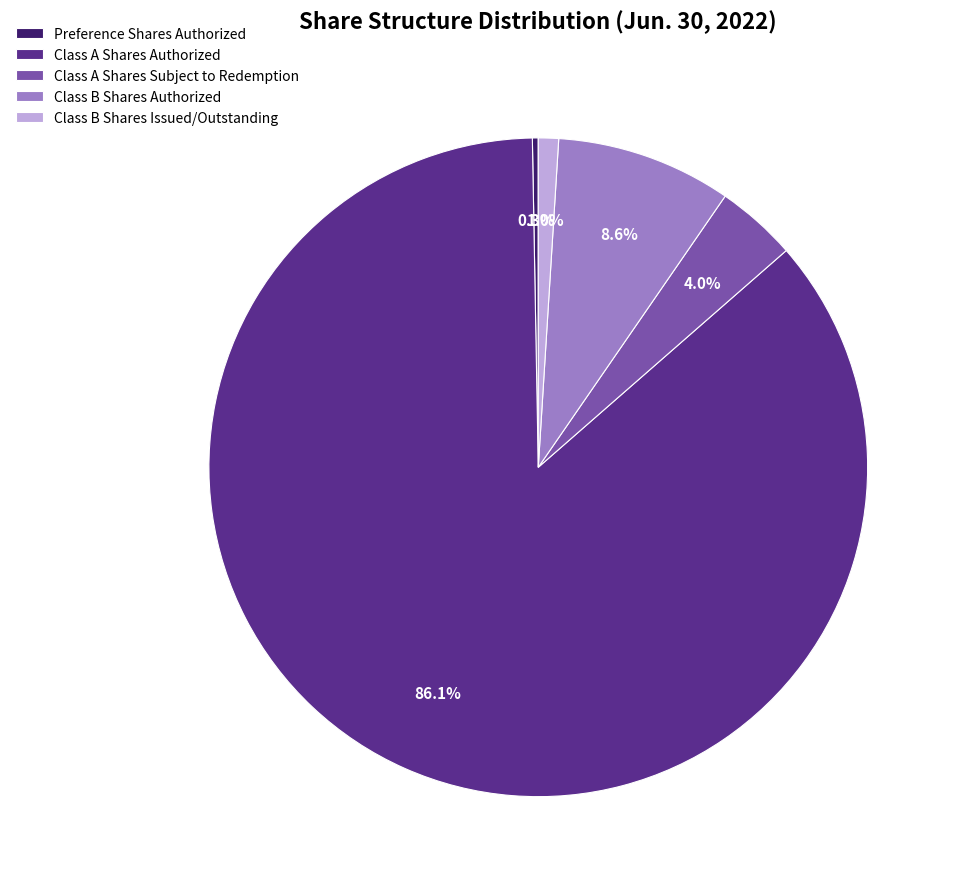

Is there any slice that represents more than half of the pie?

Yes